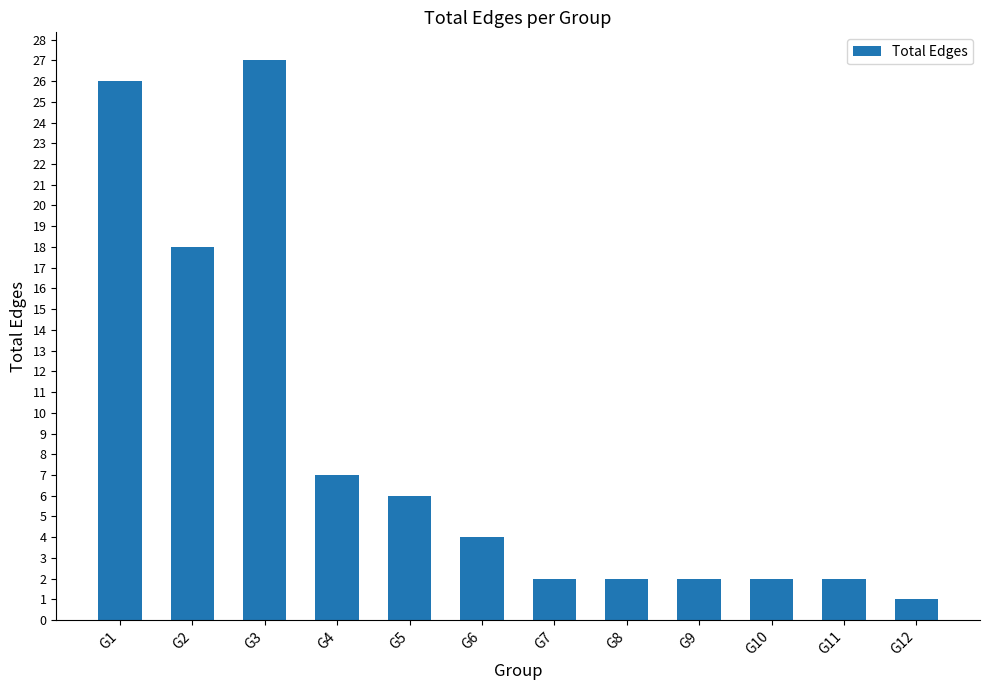

What is the maximum value shown in the chart?

27